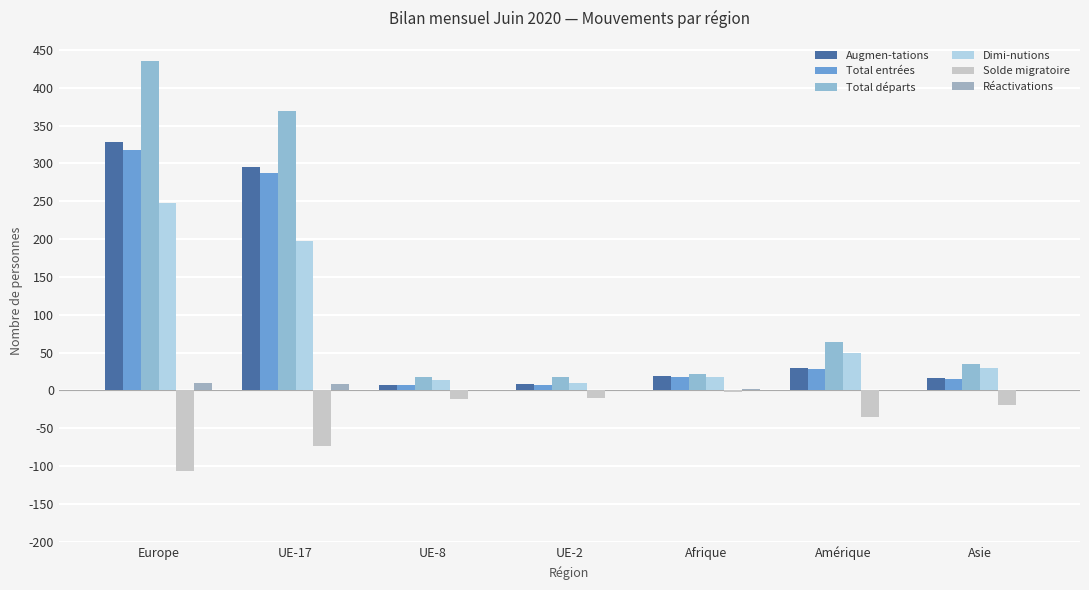

What is the approximate value of Augmen-tations at Afrique?

19